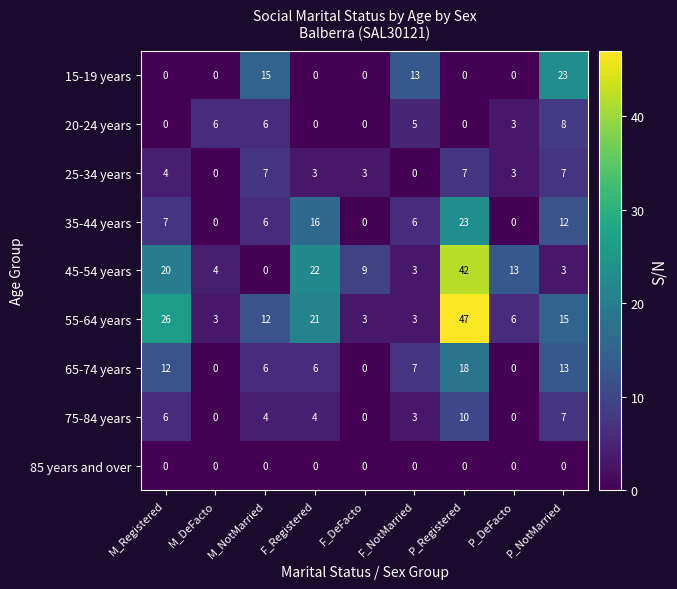

At which category is the sum across all series the highest?

P_Registered